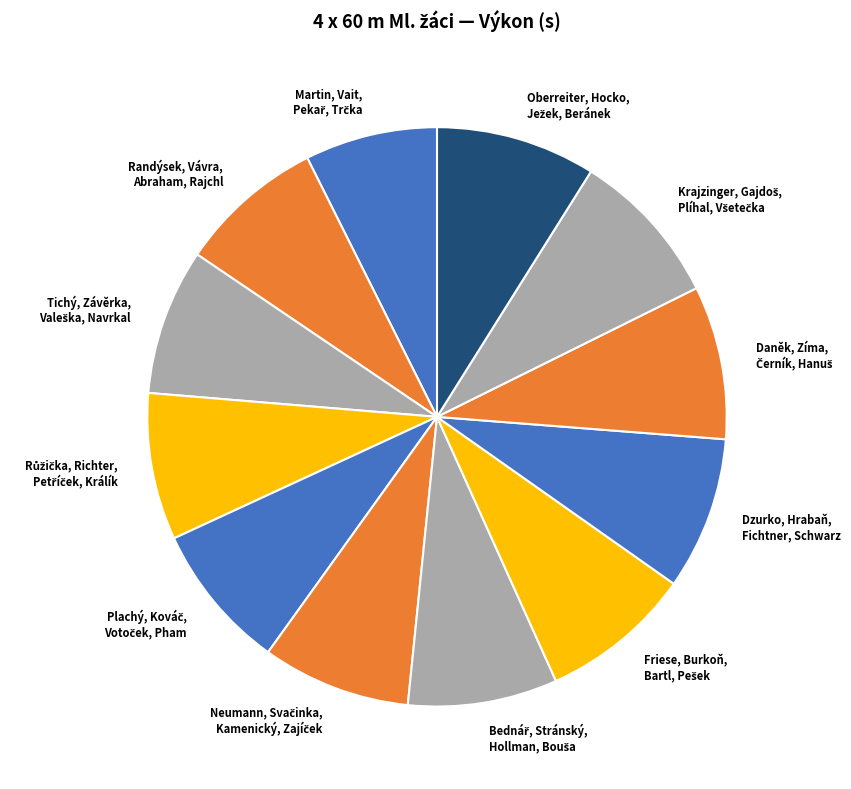

Is there a majority slice in this chart?

No